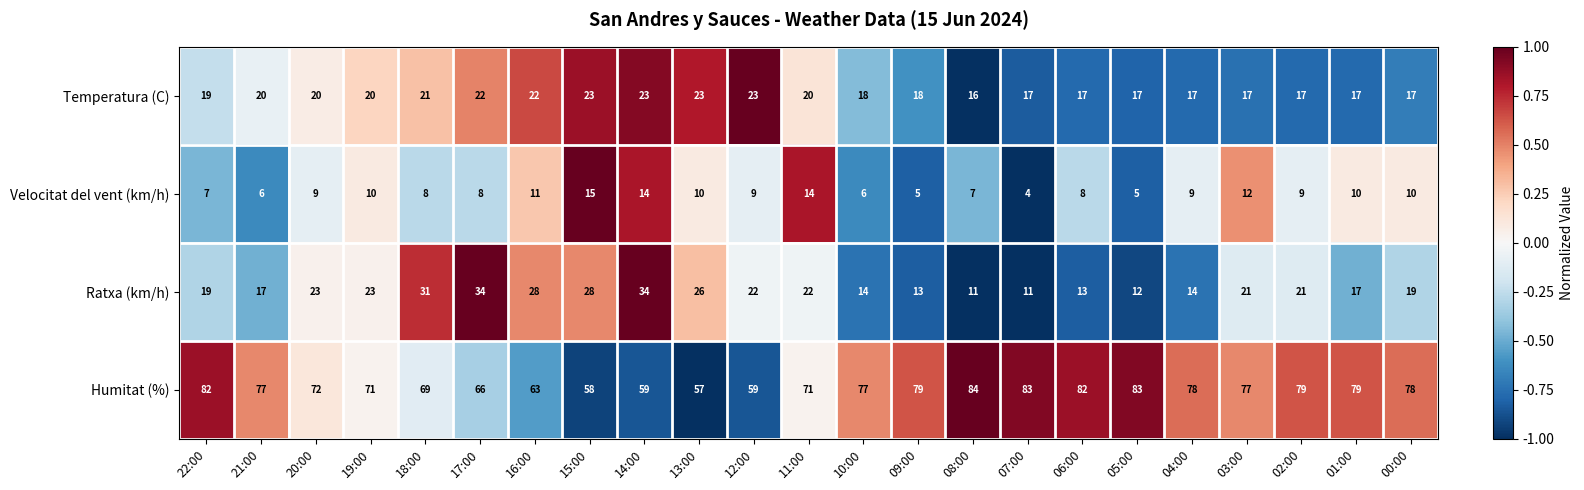

The value of Humitat (%) at 02:00 is 79. True or false?

True